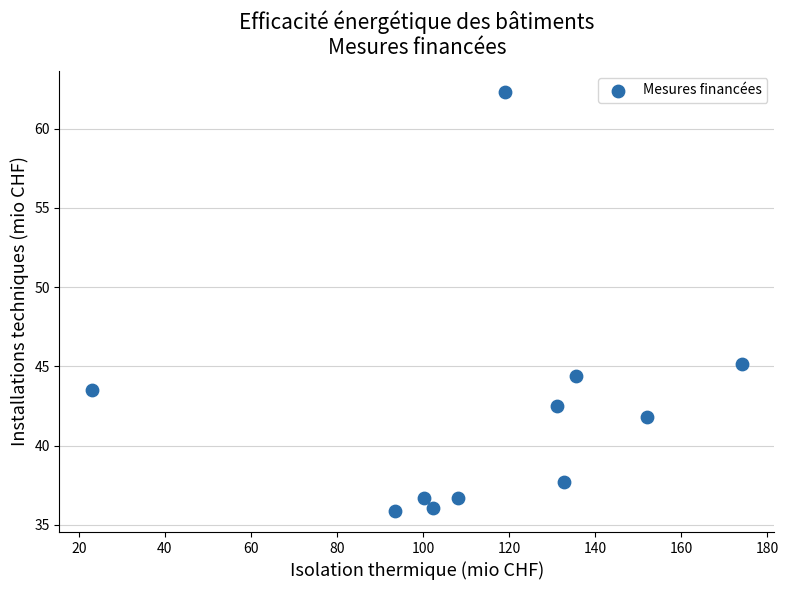

What Y value in the scatter plot is closest to 49?

45.2